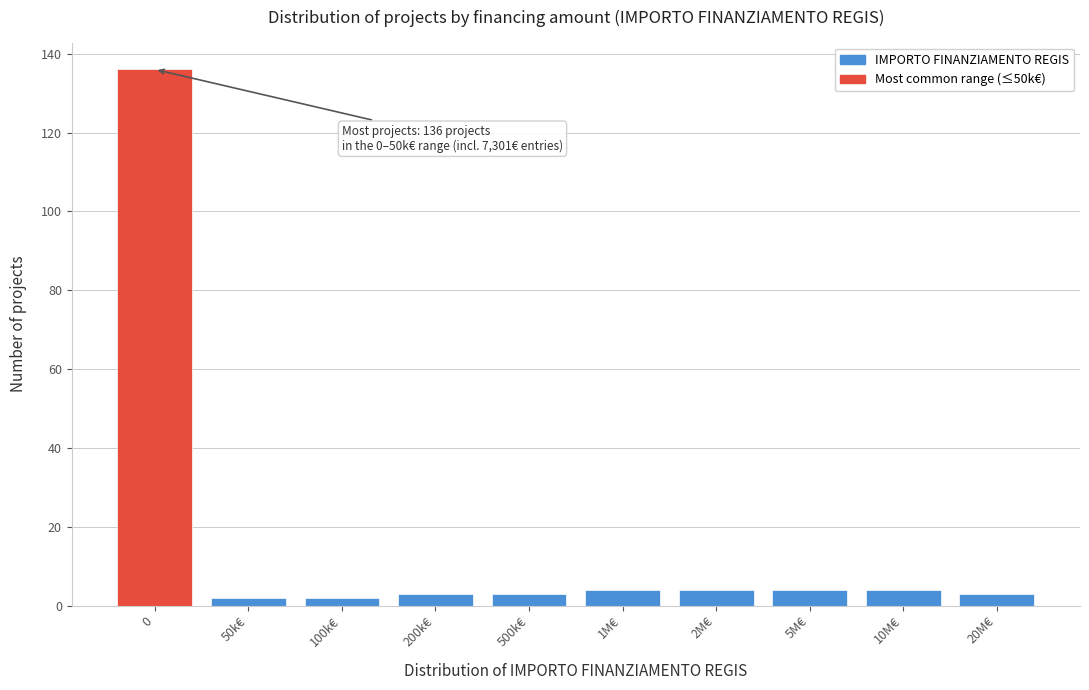

Reading left to right, transcribe all the data shown in this chart.

0=136	50k€=2	100k€=2	200k€=3	500k€=3	1M€=4	2M€=4	5M€=4	10M€=4	20M€=3